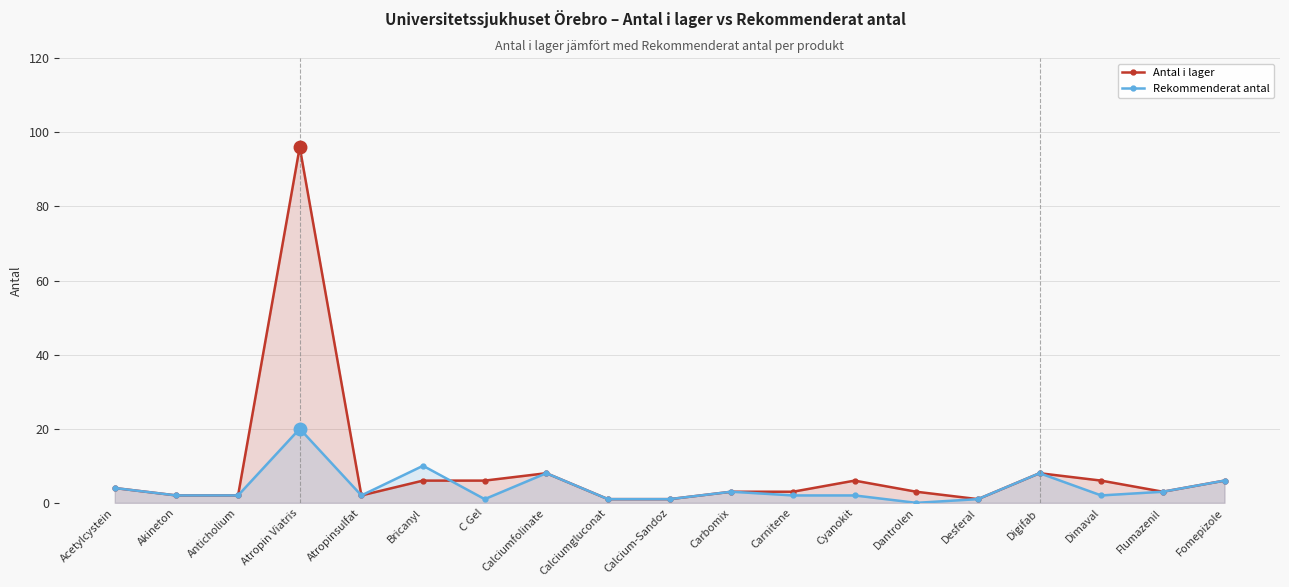

How many intersections are there between Rekommenderat antal and Antal i lager?

1